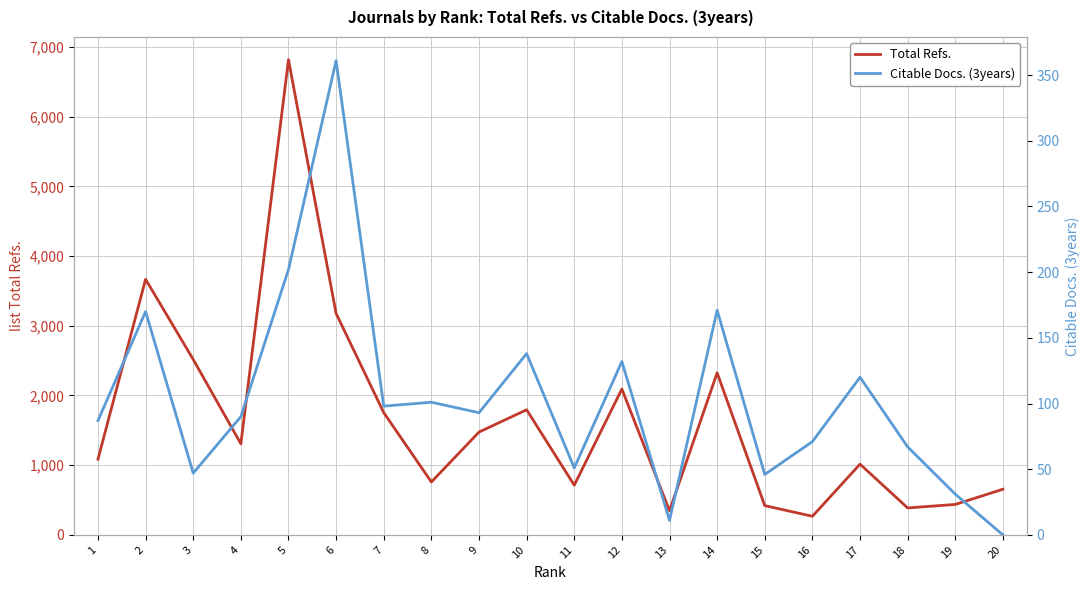

List the series in order of their peak value, lowest first.

Citable Docs. (3years), Total Refs.